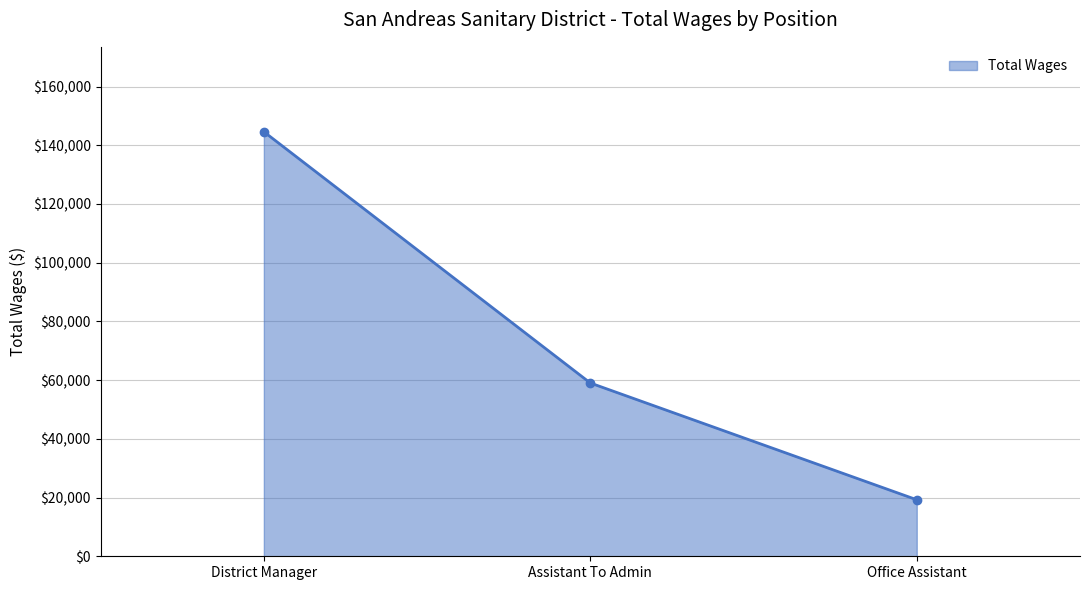

What is the change in value from Assistant To Admin to Office Assistant?

-39775